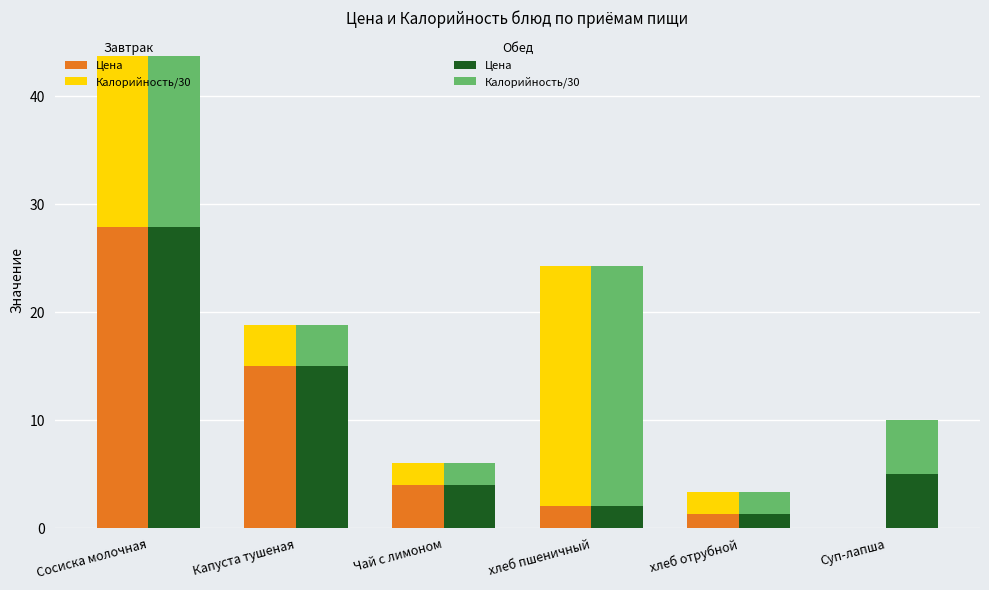

Where is Обед: Калорийность/30 nearest to the value 12?

Сосиска молочная